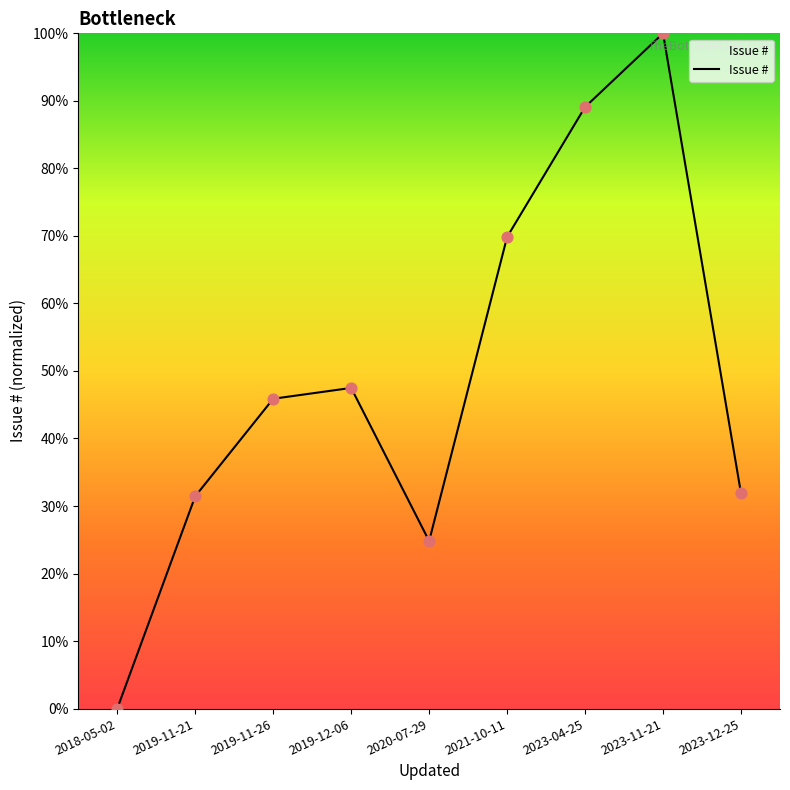

What is the change in value from 2020-07-29 to 2021-10-11?

+45.0